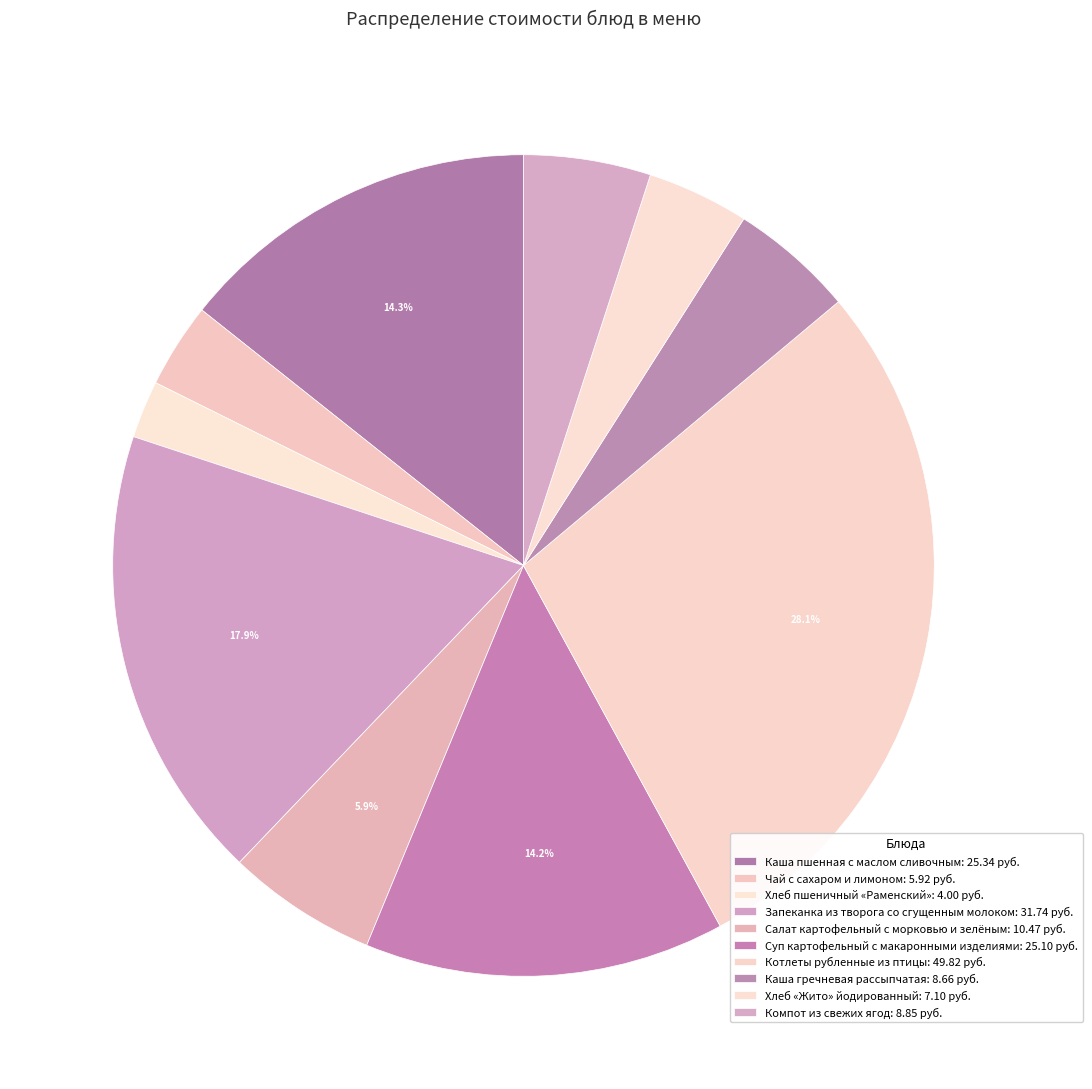

Count the number of slices in the pie.

10